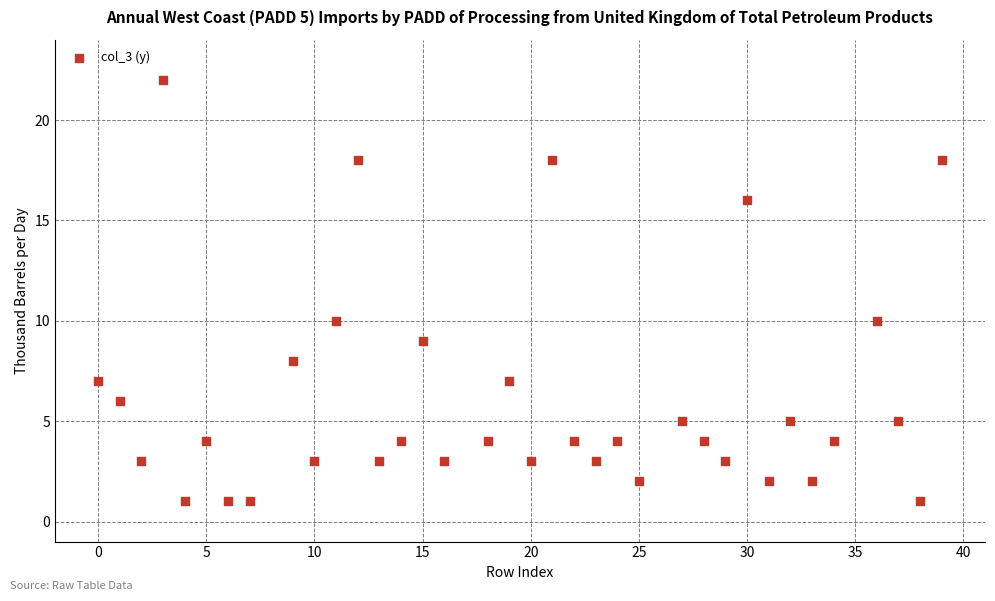

What is the range of X values (max minus min)?

39